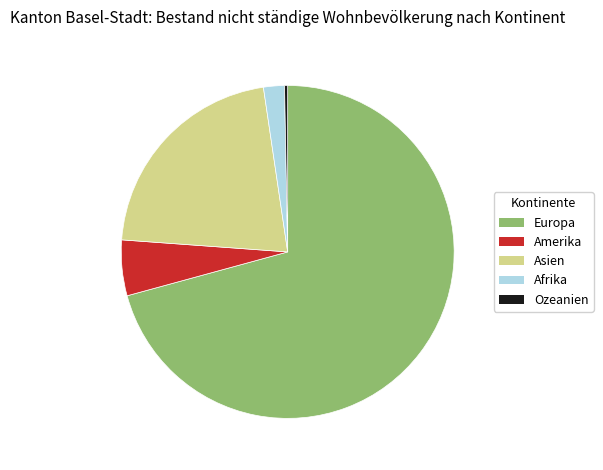

Which category has the smallest portion of the pie?

Ozeanien